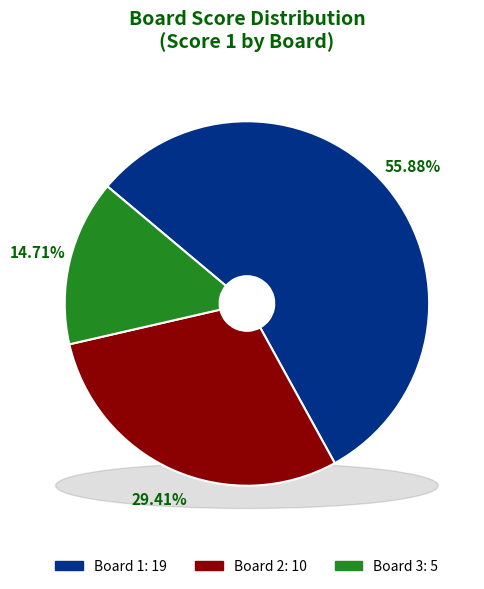

To the nearest percent, what is the difference between the Board 1 and Board 2 slice percentages?

26%